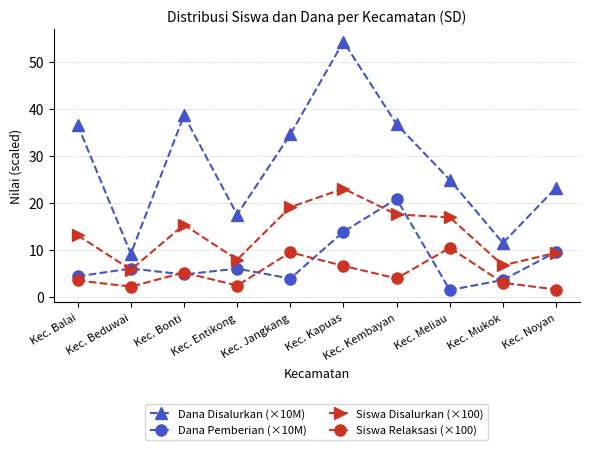

At how many categories does at least one series exceed 30?

5